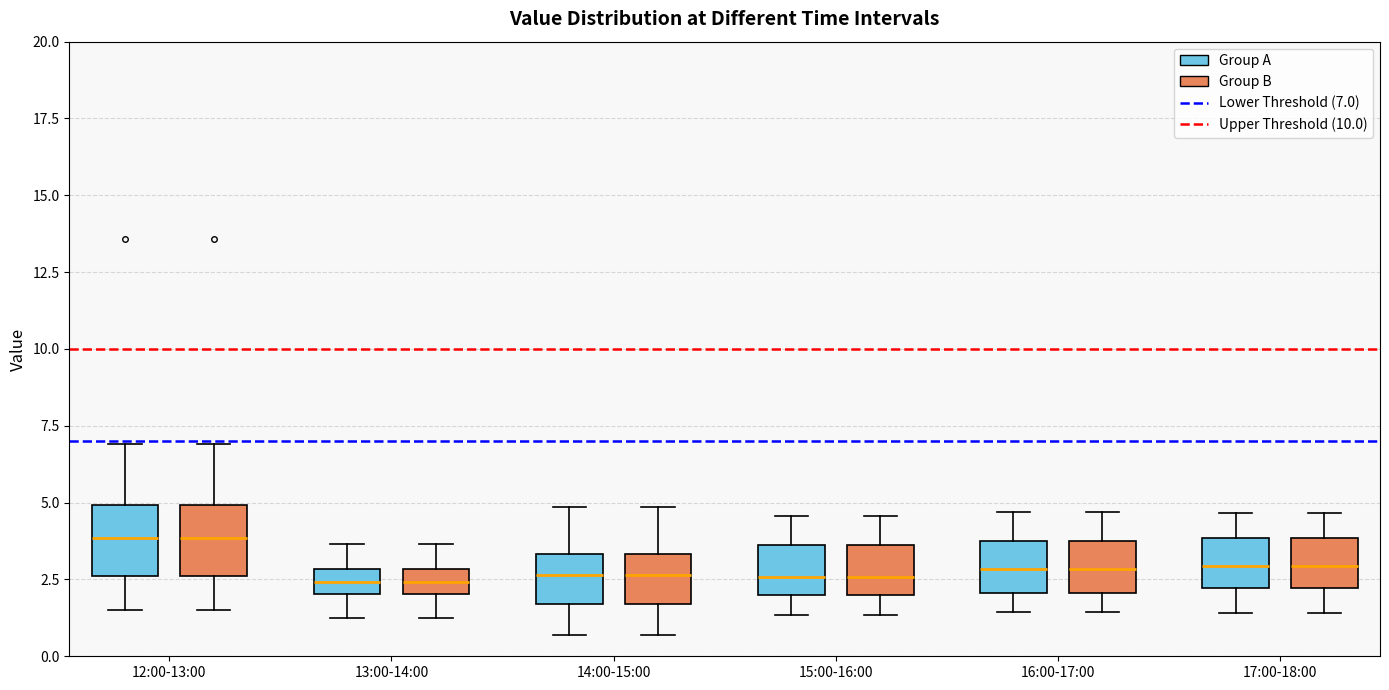

Where does the lower whisker of the box for 12:00-13:00 (Group B) end on the y-axis? The values are not printed on the chart, so give them approximately, as read against the axis.

1.5